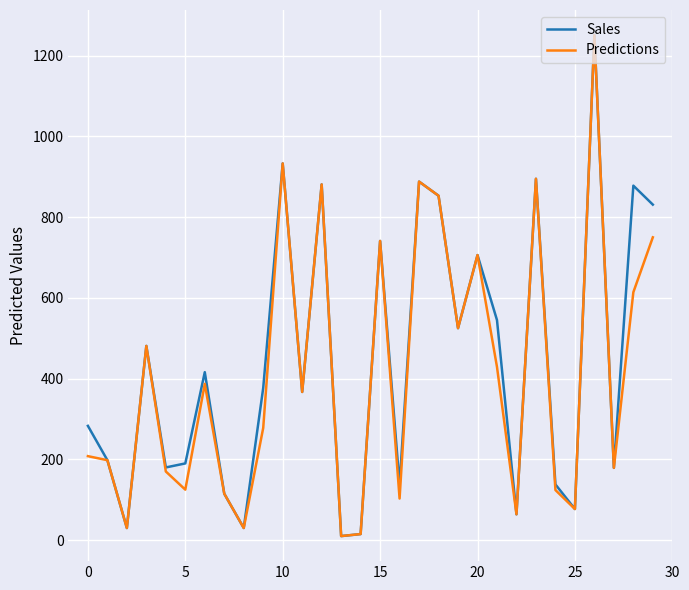

What is the greatest value displayed?

1251